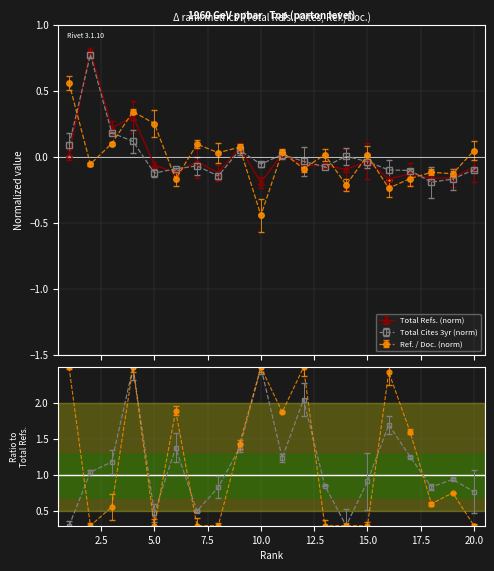

The value of Ref. / Doc. at 4 is 0.1. True or false?

False